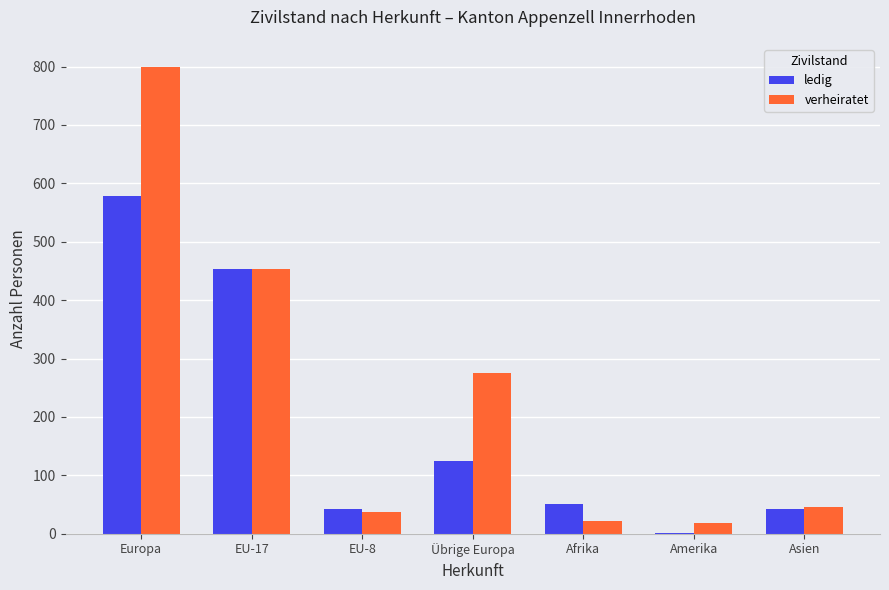

Between Europa and EU-17, which series saw the biggest shift?

verheiratet